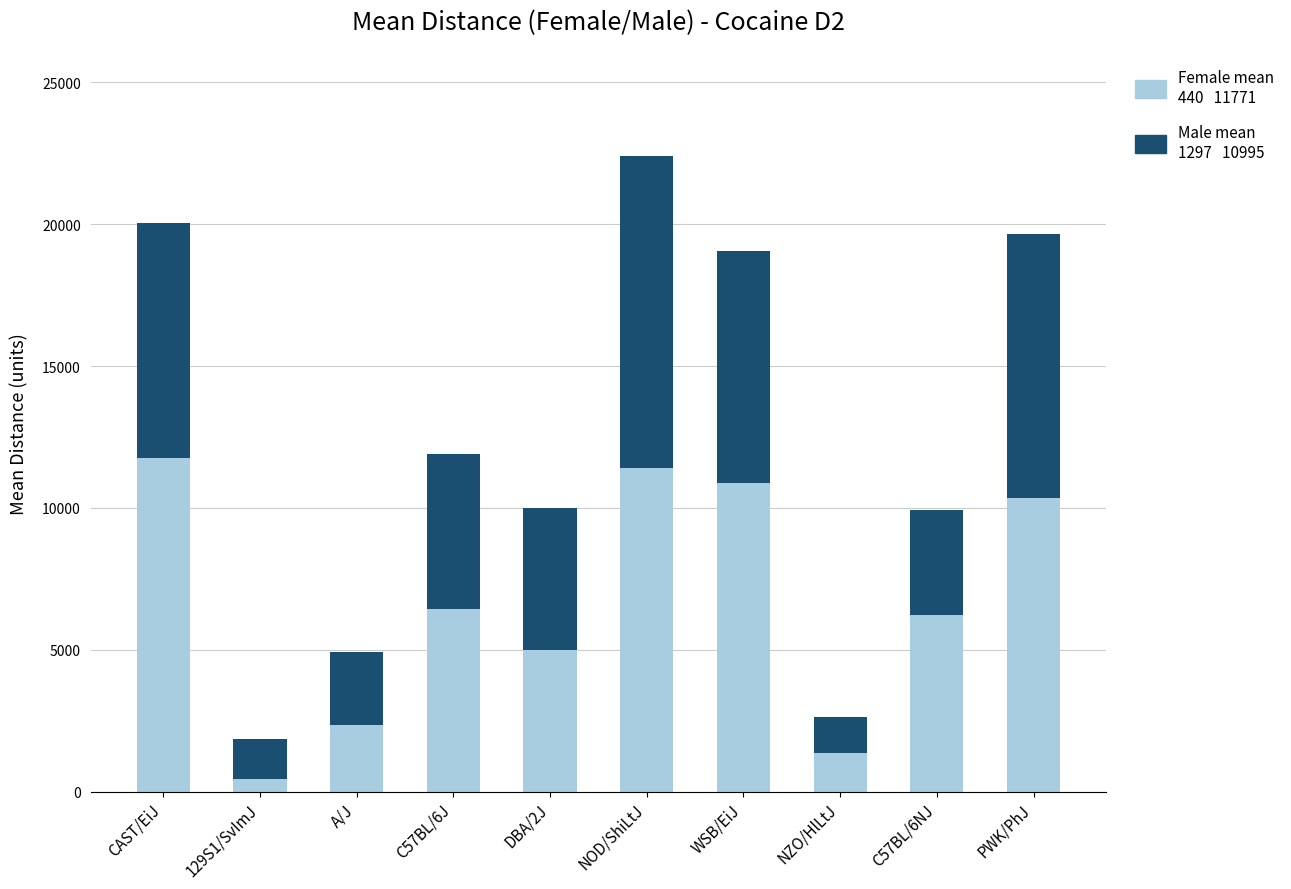

What is the total value across all series at C57BL/6NJ?

9942.0